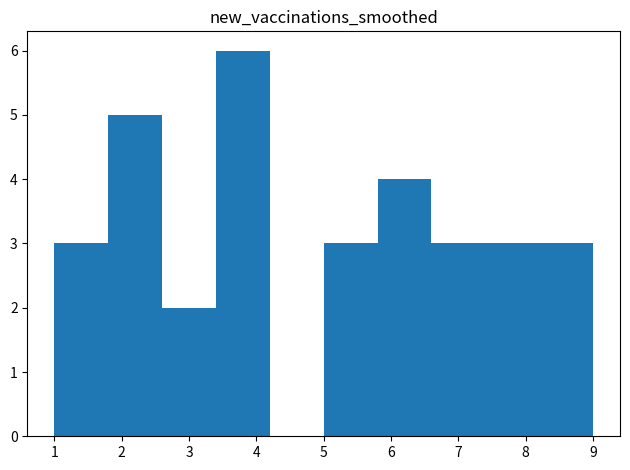

Over which range of the x-axis is the bar tallest?

3.4 to 4.2